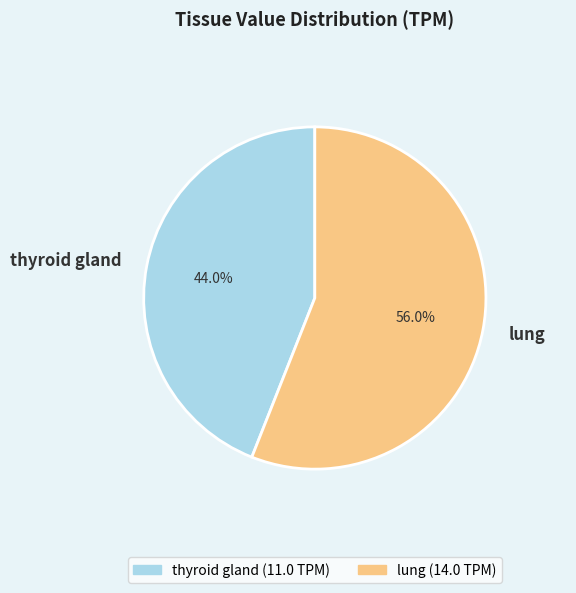

Approximately how many times larger is the value at lung compared to thyroid gland?

1.3